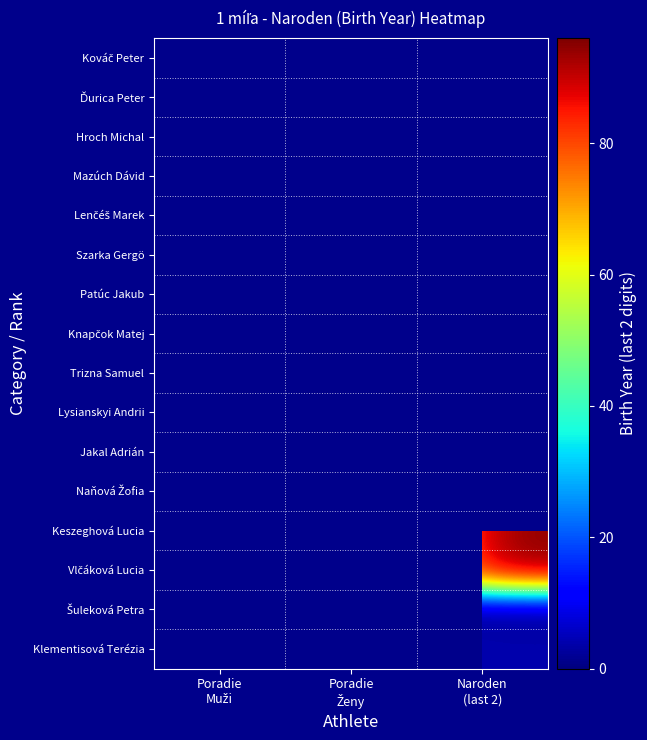

What is the approximate value of Vlčáková Lucia at Naroden (last 2)?

94.0